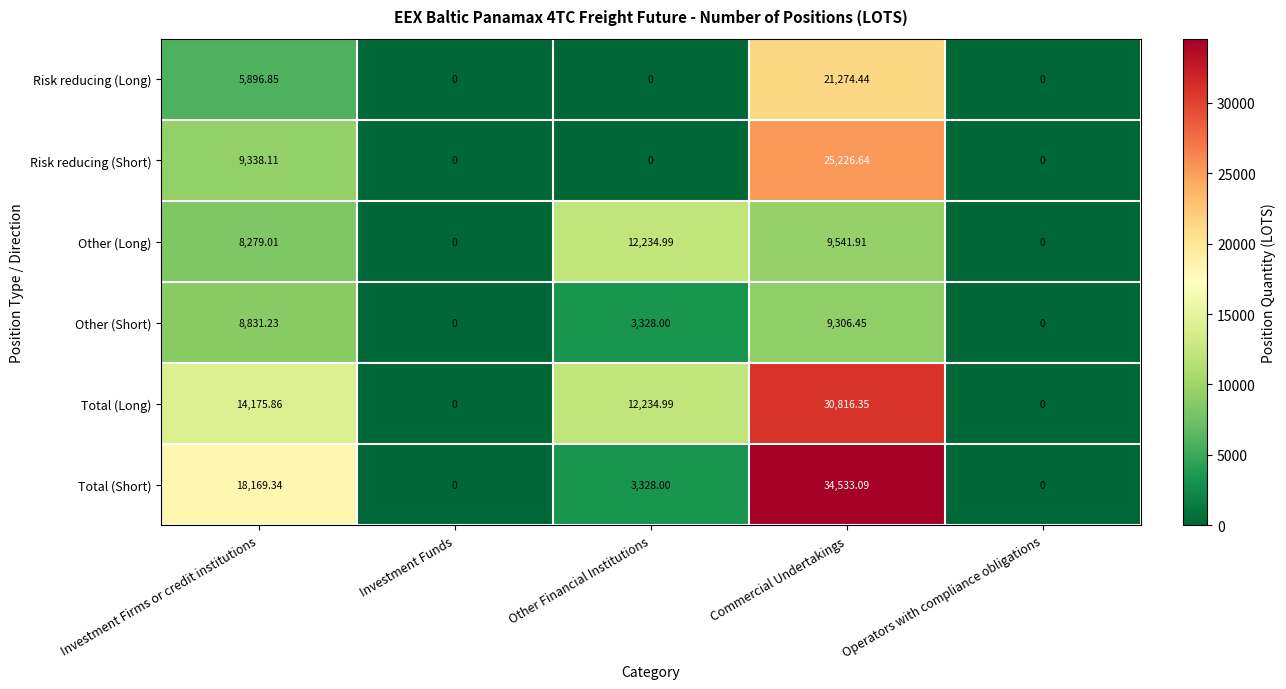

Which series has the largest range (max minus min)?

Total (Short)